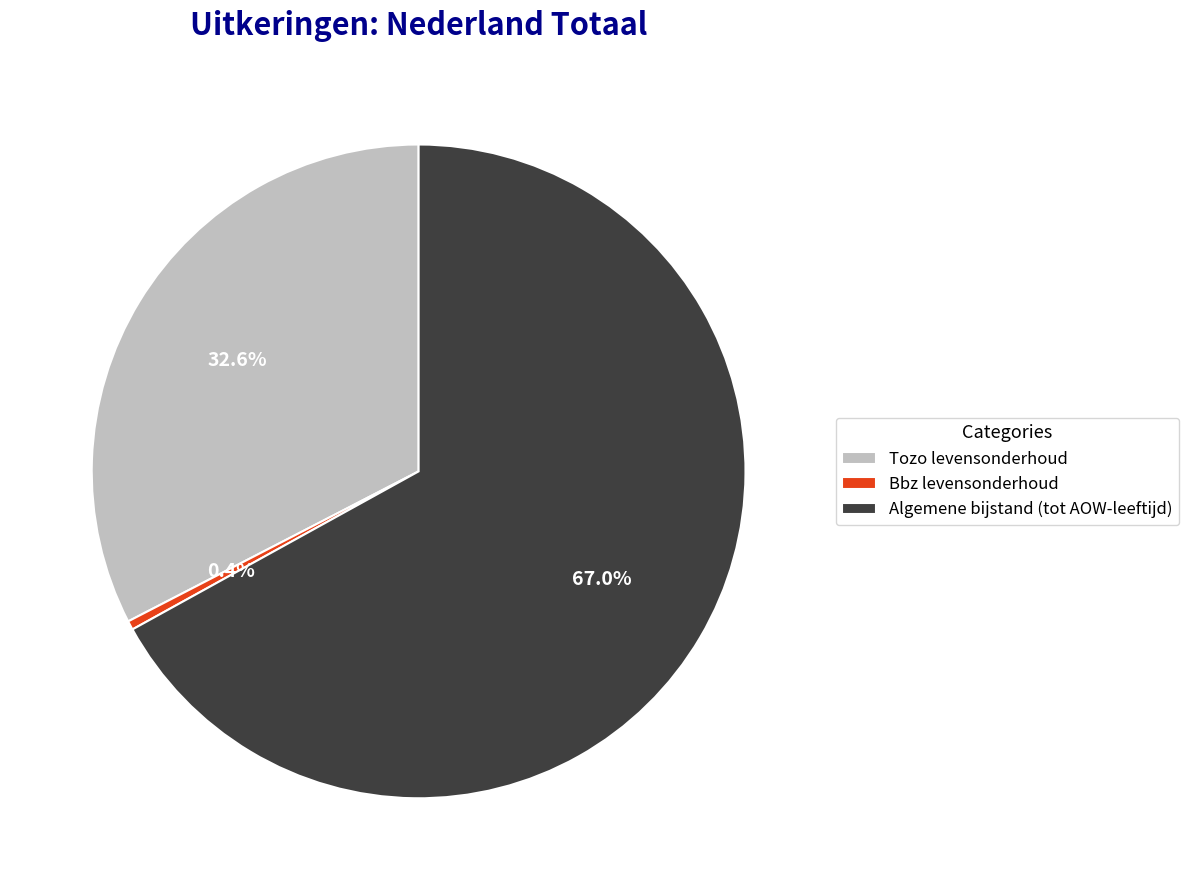

True or false: Tozo levensonderhoud accounts for 33% of the total.

True